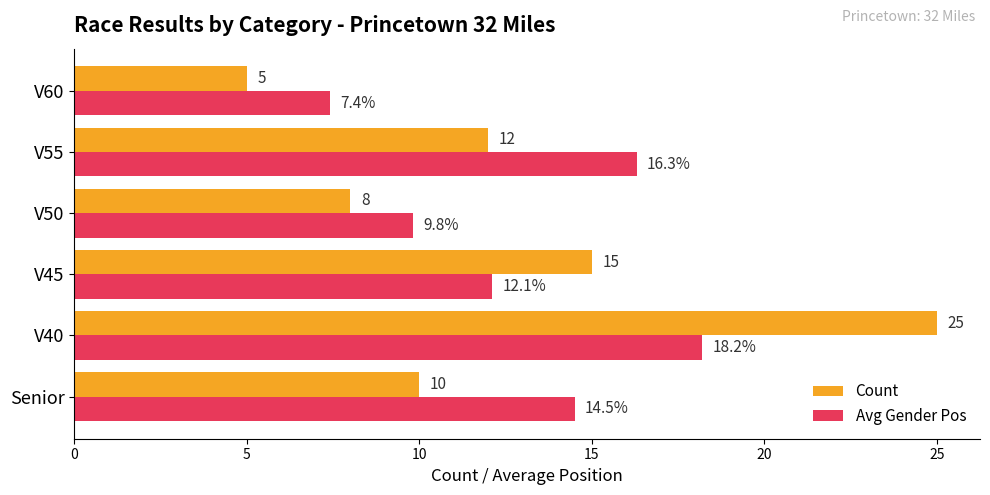

List the series in order of their overall mean, lowest first.

Count, Avg Gender Pos